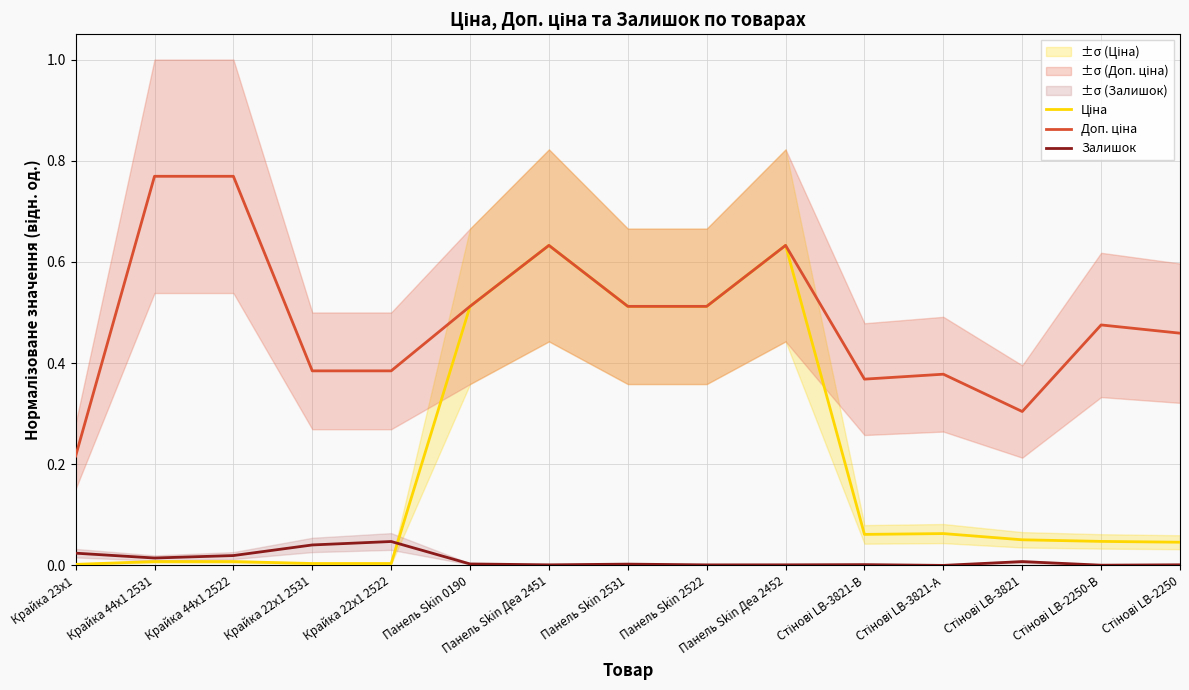

How many series are shown in this chart?

3